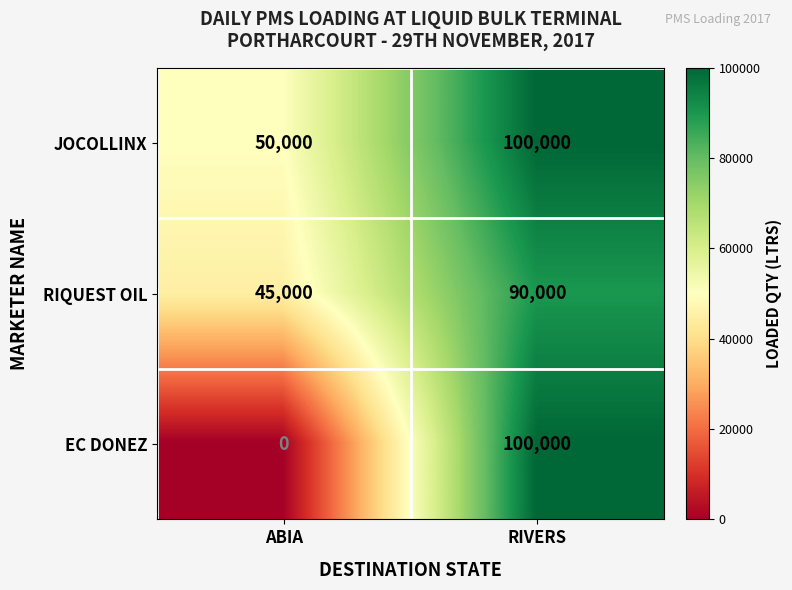

List the series in order of their overall mean, lowest first.

EC DONEZ, RIQUEST OIL, JOCOLLINX